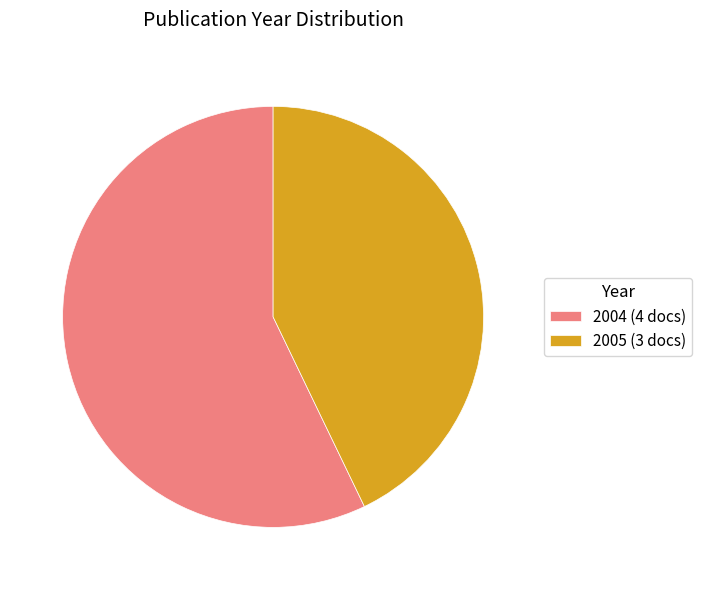

Count the number of slices in the pie.

2